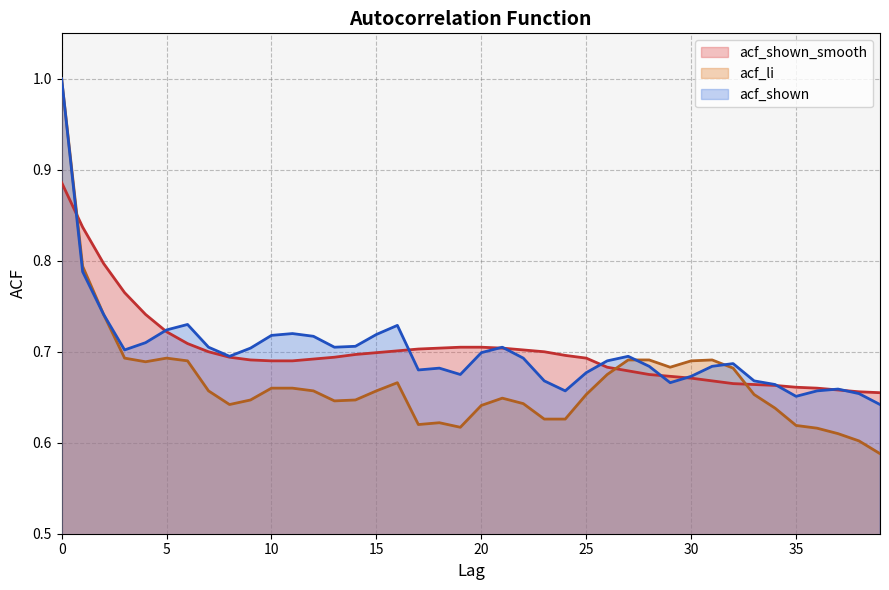

Does the chart have visible grid lines?

Yes